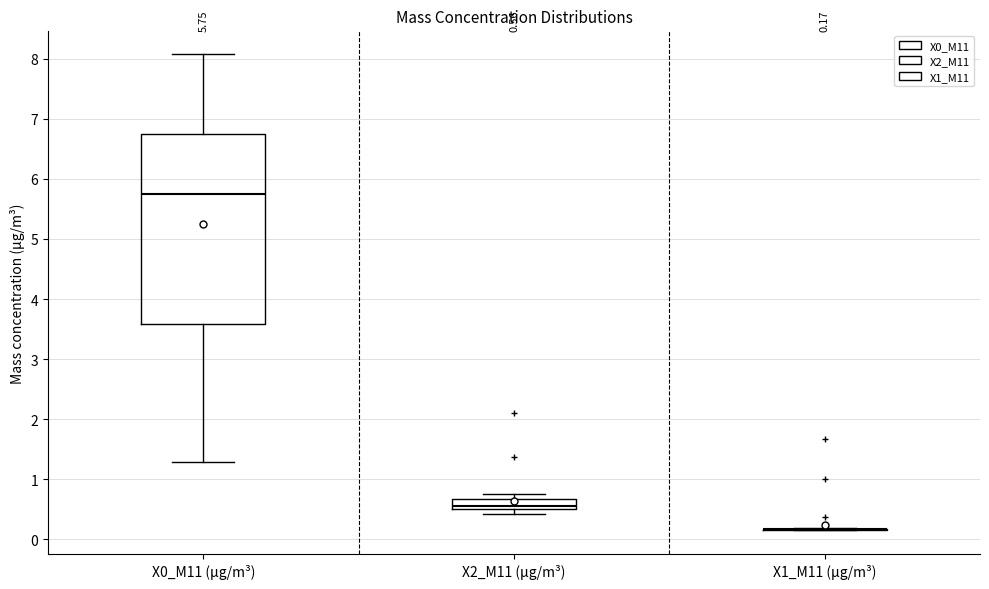

Which box is the tallest, from its lower edge to its upper edge?

X0_M11 (μg/m³)